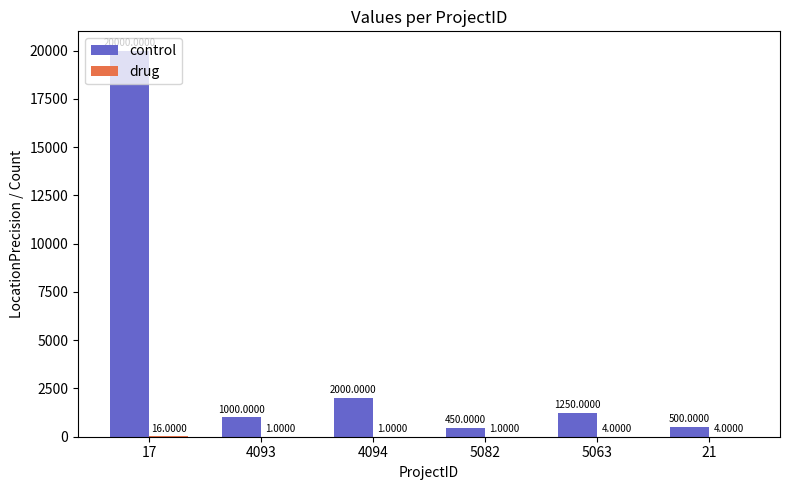

What is the sum of all control values?

25200